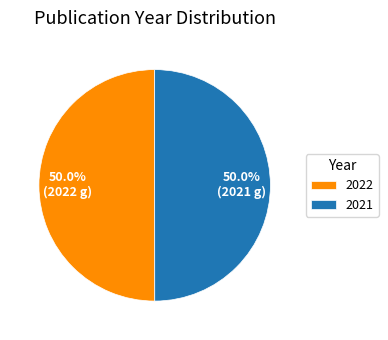

The 2022 slice represents 43% of the pie. True or false?

False